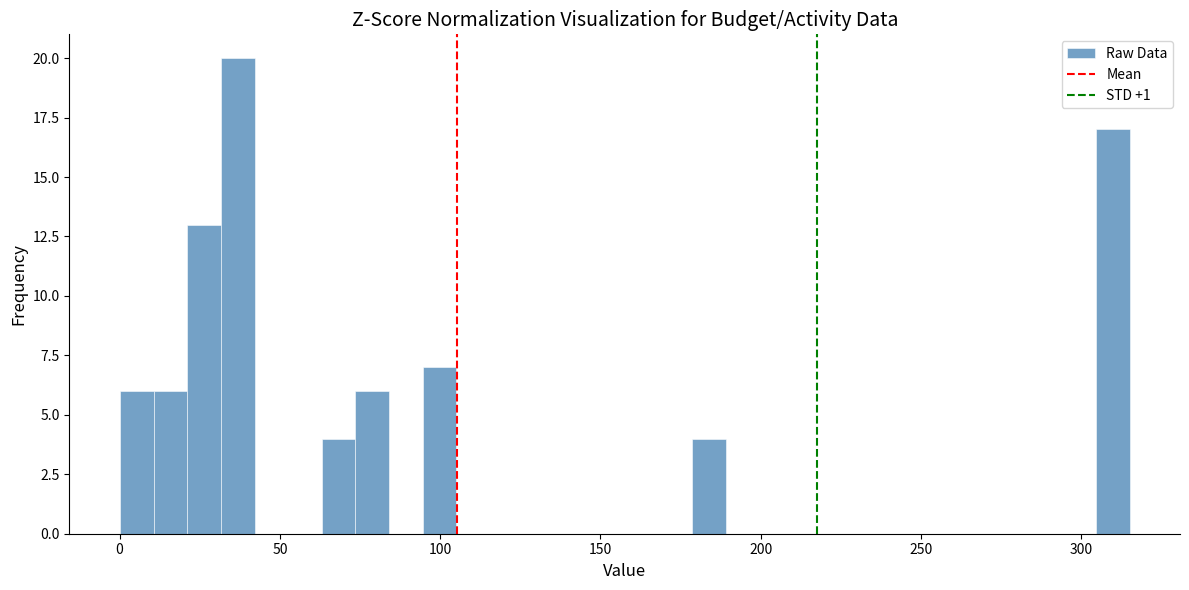

Around what value on the x-axis is the tallest bar? Give the approximate position of its centre, as read against the axis.

35